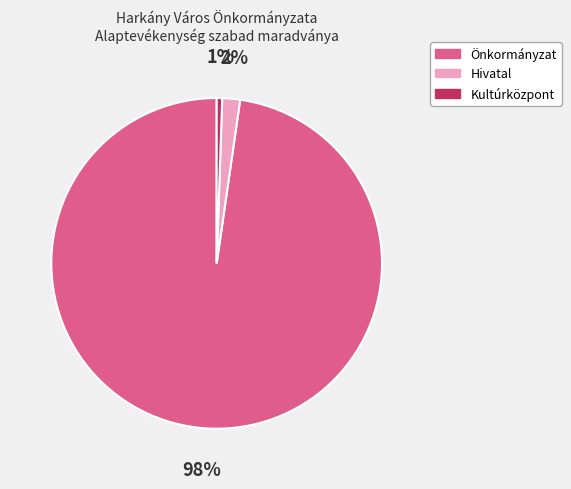

To the nearest percent, what is the difference between the Hivatal and Kultúrközpont slice percentages?

1%